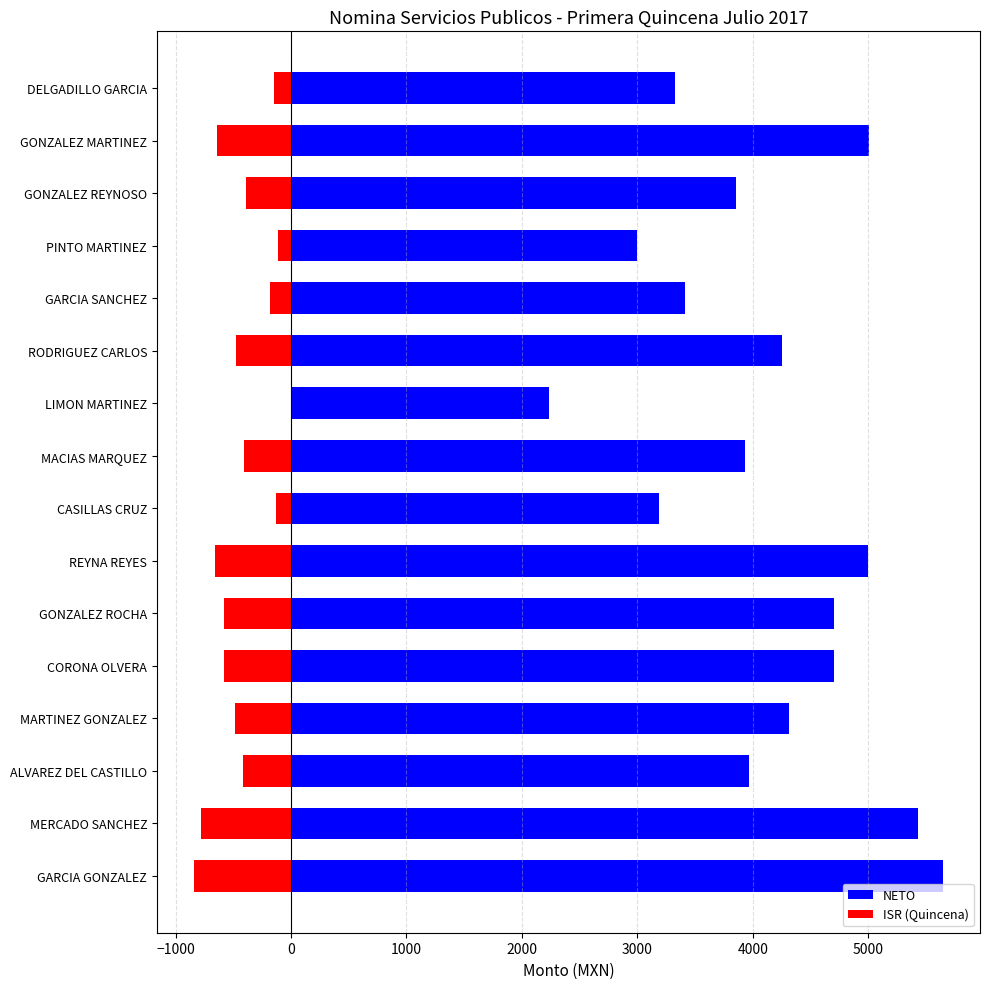

The value of NETO at CASILLAS CRUZ is 5080.6. True or false?

False